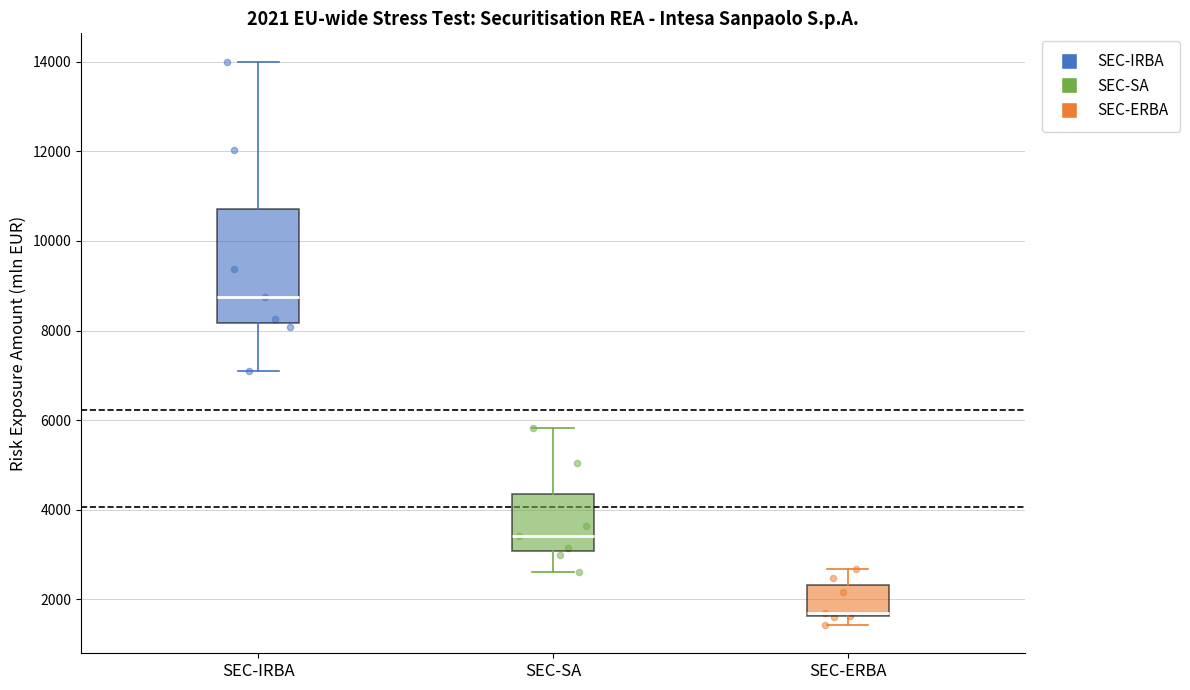

Comparing the boxes themselves (not the whiskers), which one is the tallest?

SEC-IRBA